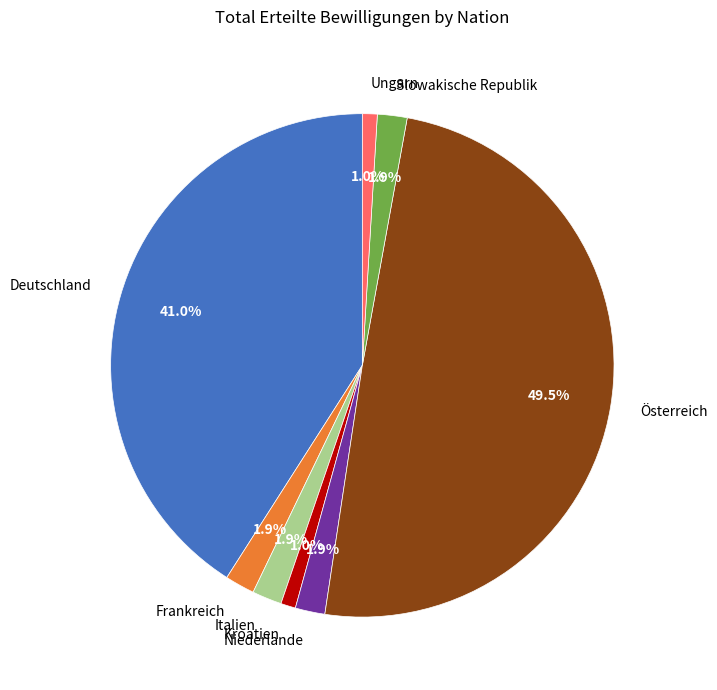

What percentage is NOT represented by Deutschland?

59.0%